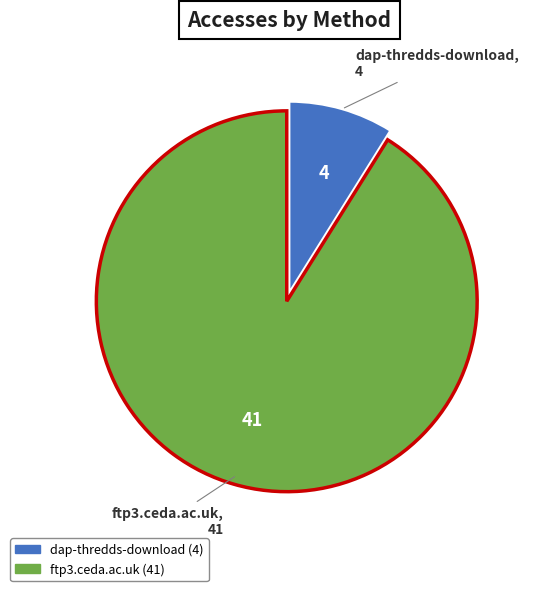

Count the number of slices in the pie.

2